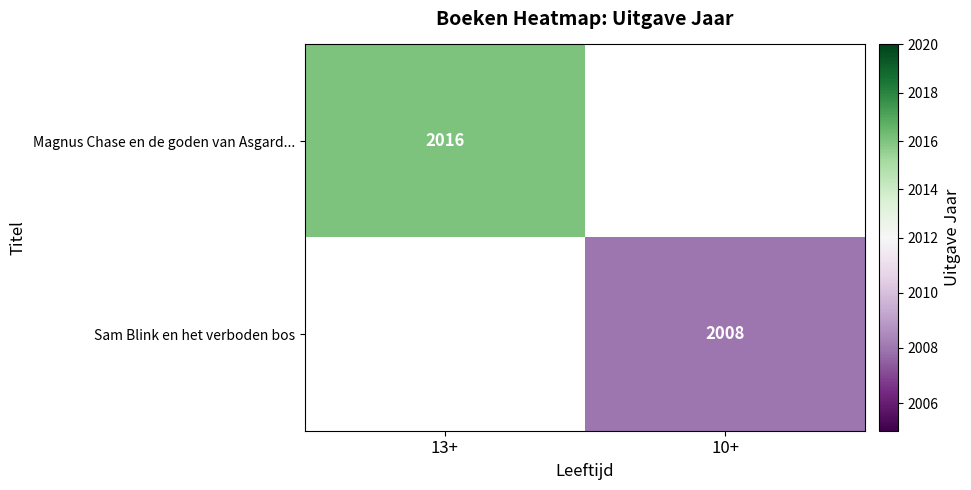

Is the value of Sam Blink en het verboden bos at 10+ greater than the value of Magnus Chase en de goden van Asgard... at 13+?

No